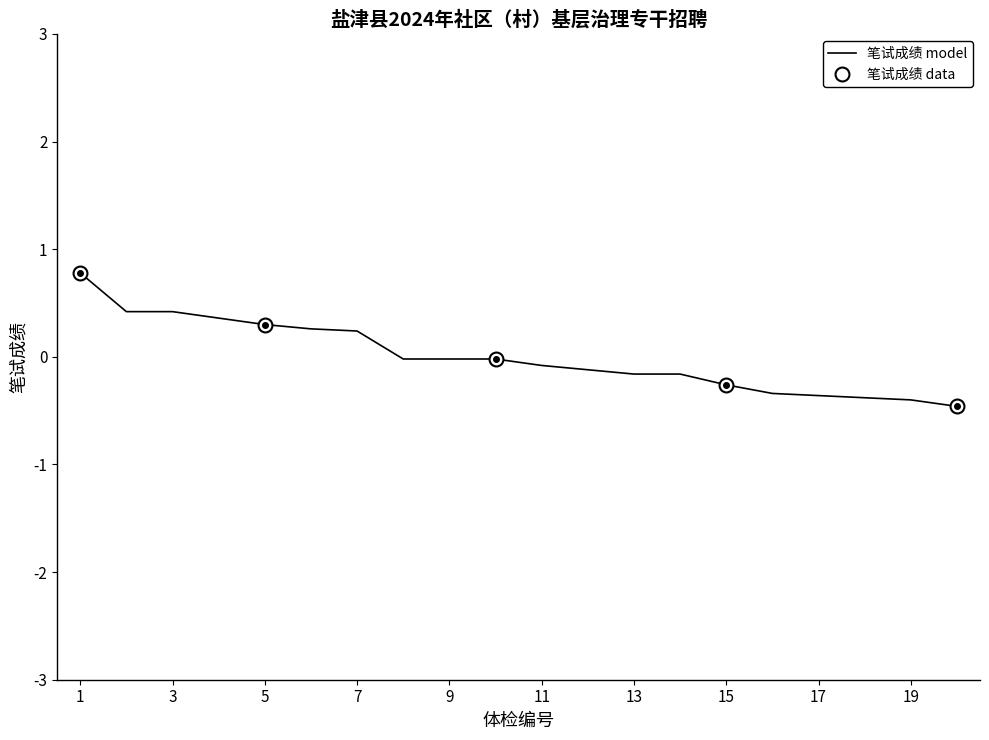

What is the value of the 12th point from the left?

-0.1